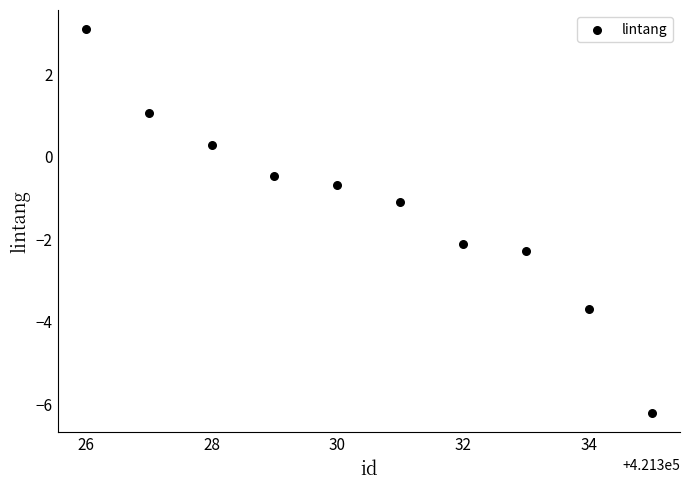

What is the average X value?

421330.5